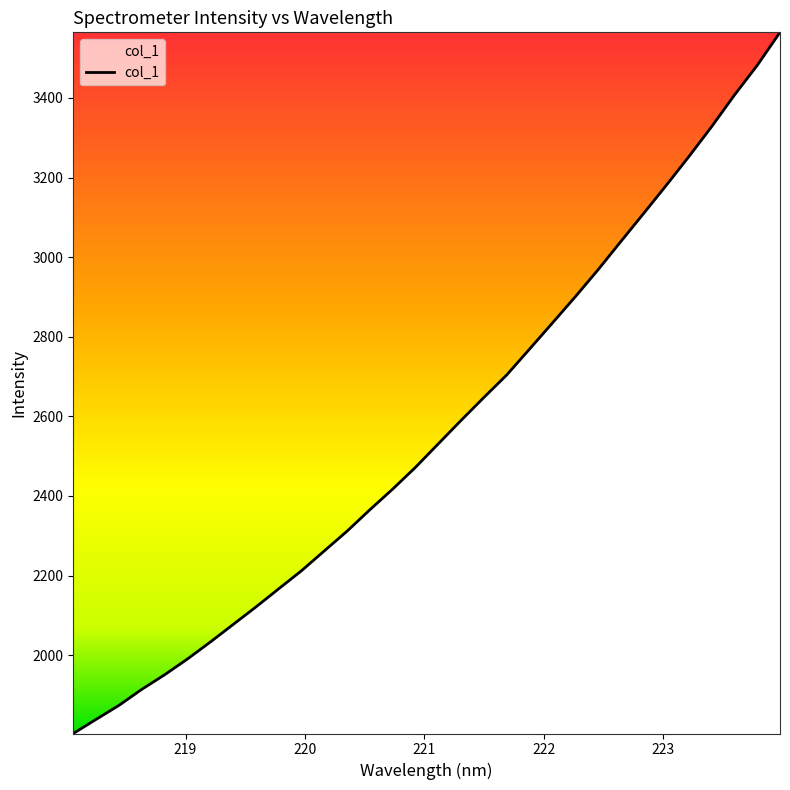

What is the difference between the maximum and minimum values?

1761.5